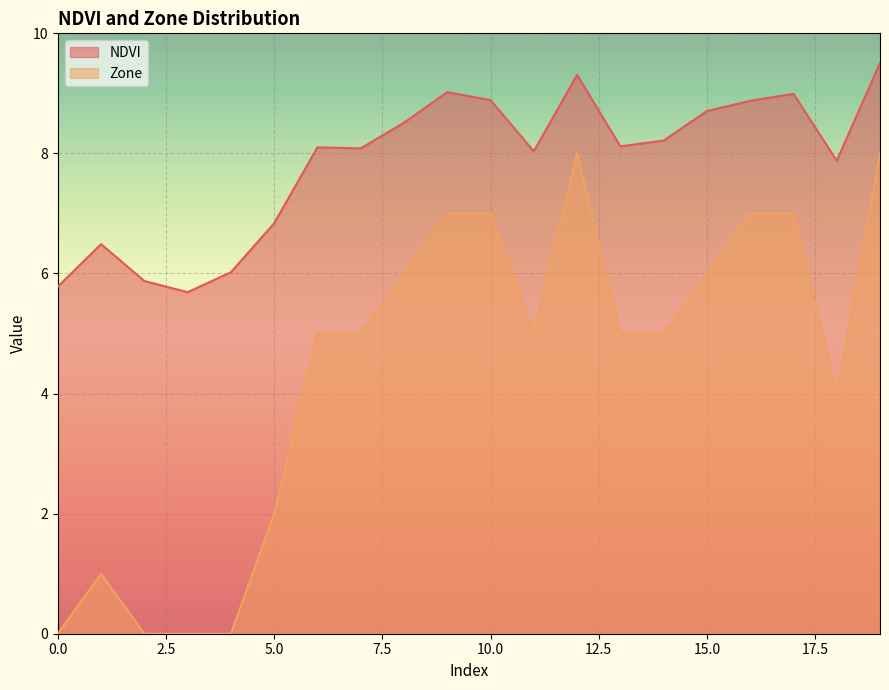

What value does the Zone series have at 17?

7.0